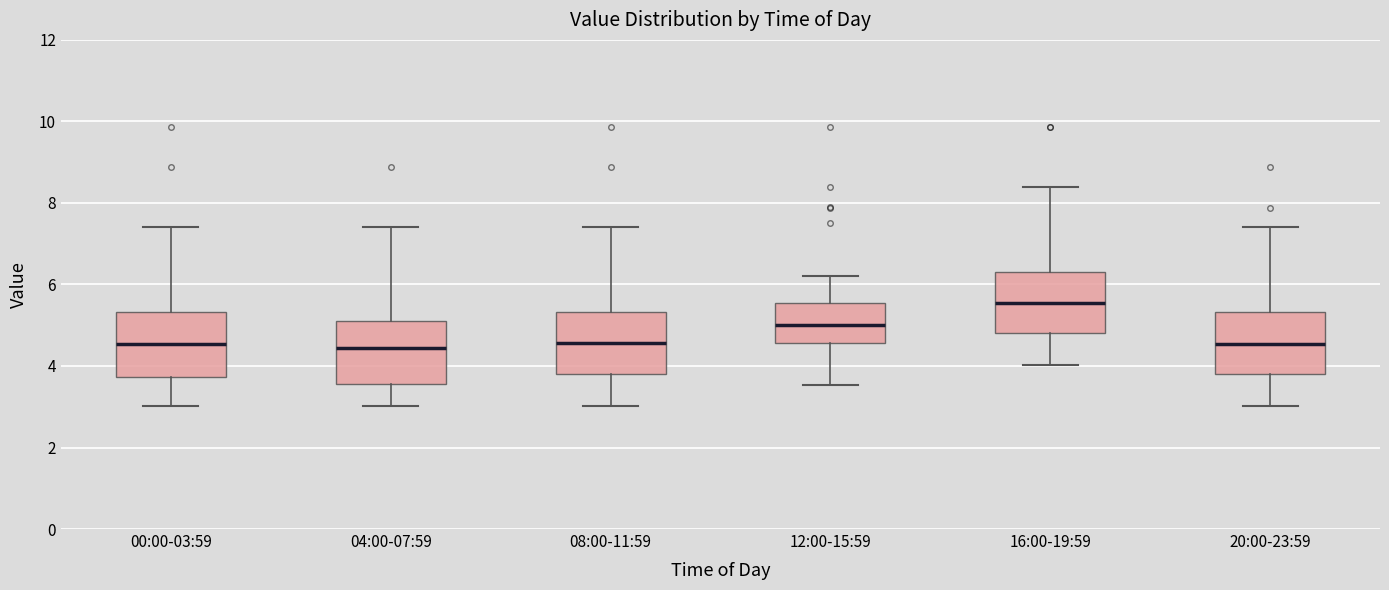

Reading left to right, read every box against the y-axis: the position of its median line, the range the box covers, and the ends of its whiskers. The values are not printed on the chart, so give them approximately, as read against the axis.

00:00-03:59: median 4.6, box 3.8 to 5.4, whiskers 3.0 to 7.4
04:00-07:59: median 4.4, box 3.6 to 5.0, whiskers 3.0 to 7.4
08:00-11:59: median 4.6, box 3.8 to 5.4, whiskers 3.0 to 7.4
12:00-15:59: median 5.0, box 4.6 to 5.6, whiskers 3.6 to 6.2
16:00-19:59: median 5.6, box 4.8 to 6.4, whiskers 4.0 to 8.4
20:00-23:59: median 4.6, box 3.8 to 5.4, whiskers 3.0 to 7.4